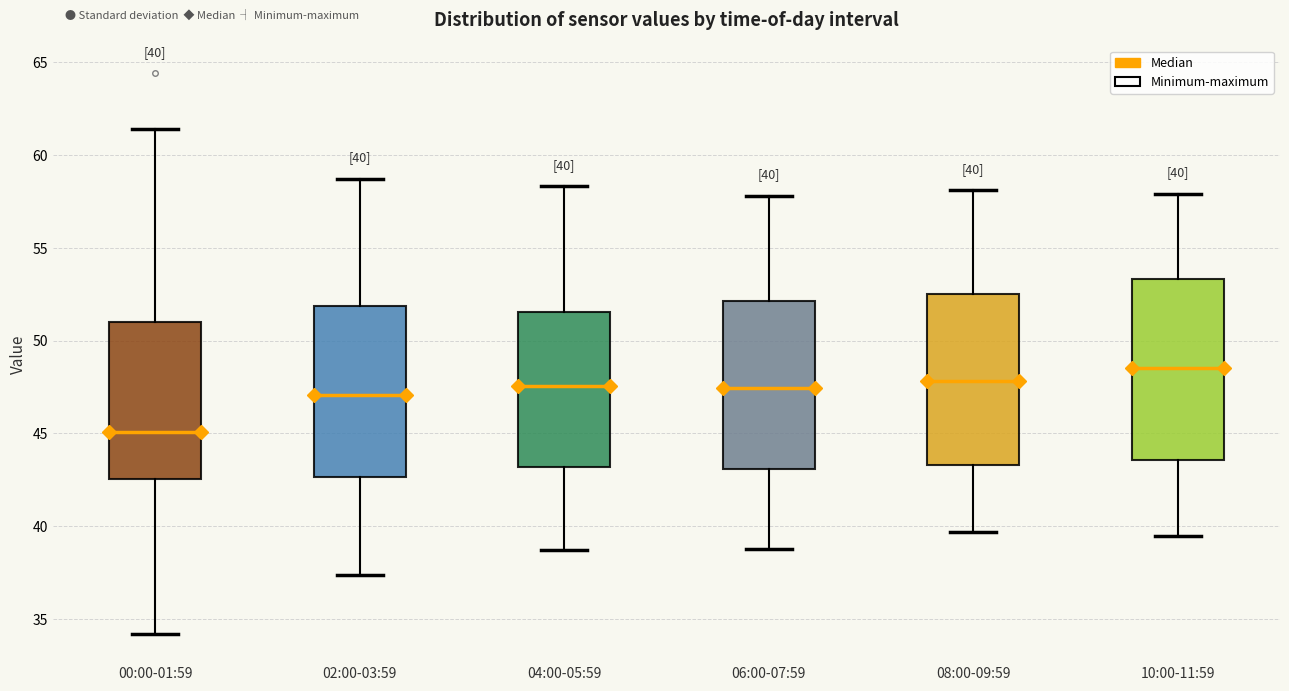

Which box's median line is the highest?

10:00-11:59